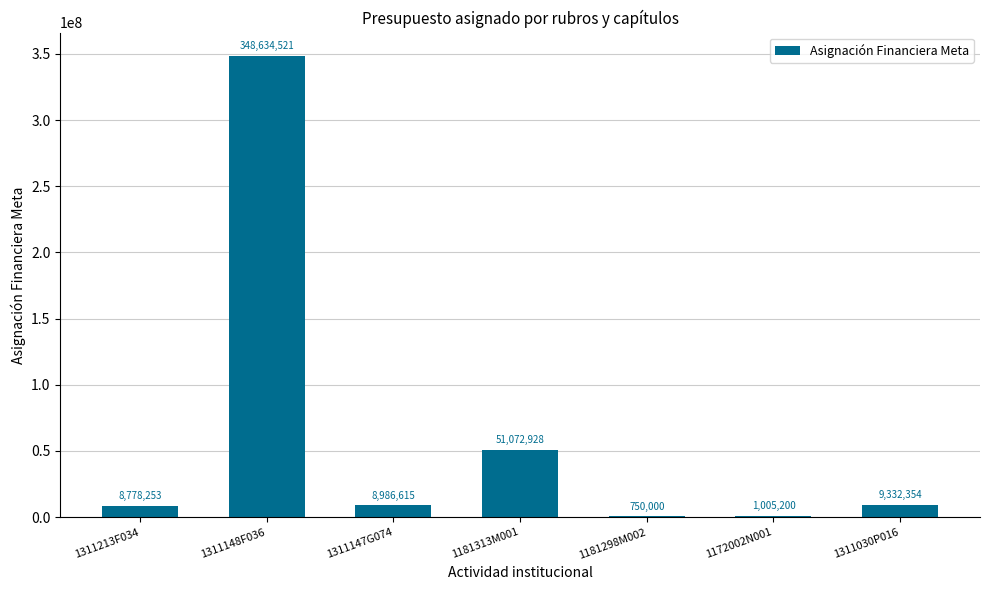

Which category has the highest value across all series?

1311148F036